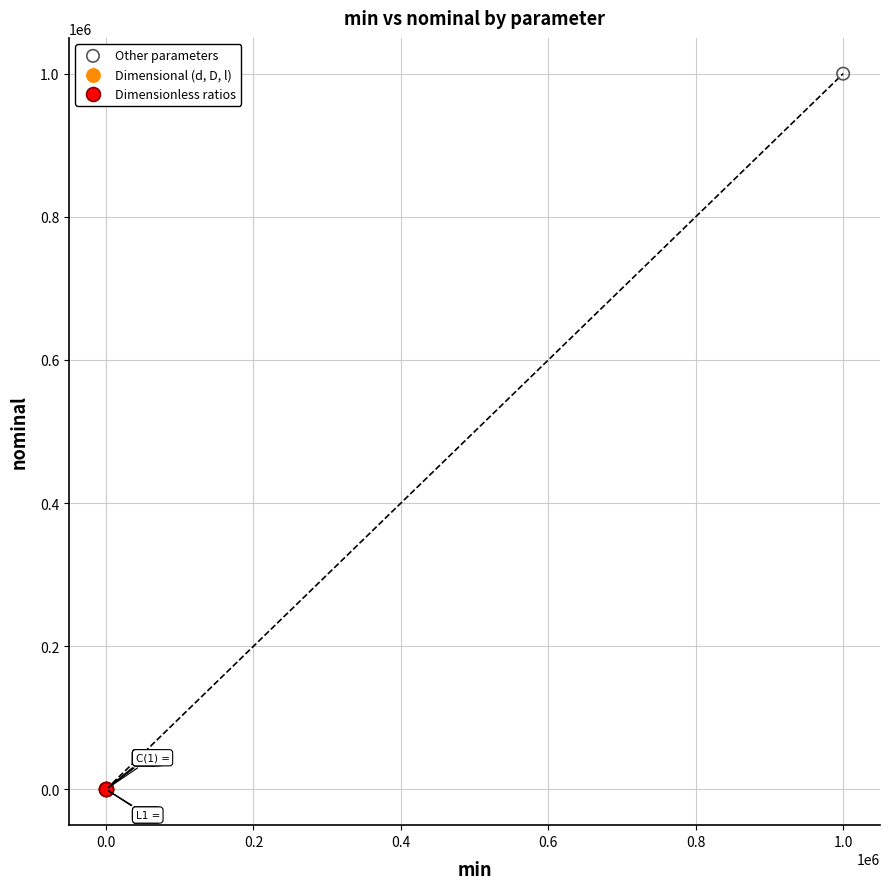

What are all the series names shown in the legend?

Other parameters, Dimensional (d, D, l), Dimensionless ratios